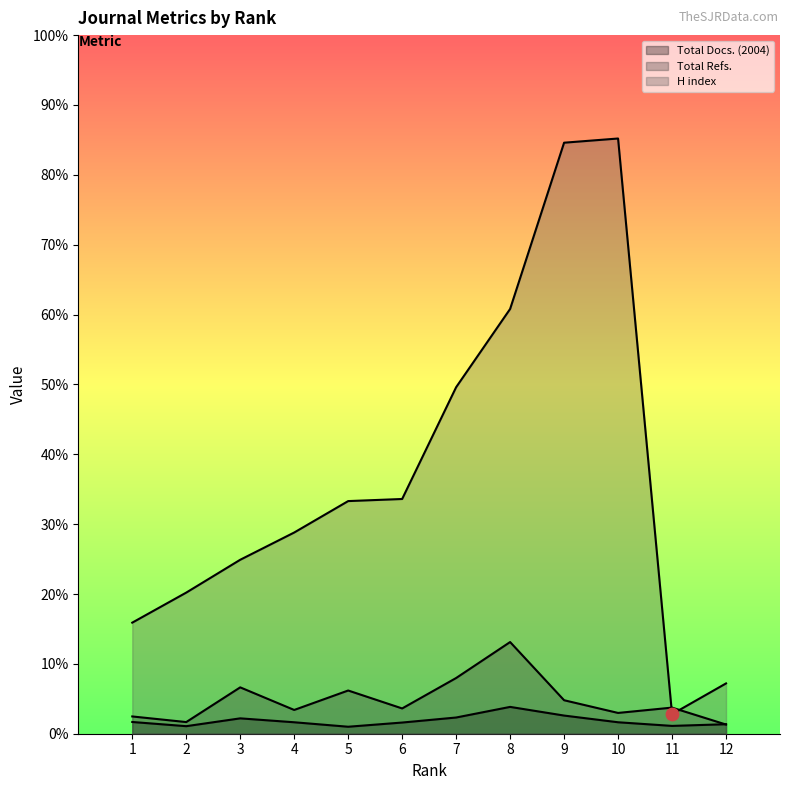

What are all the series names shown in the legend?

Total Docs. (2004), Total Refs., H index